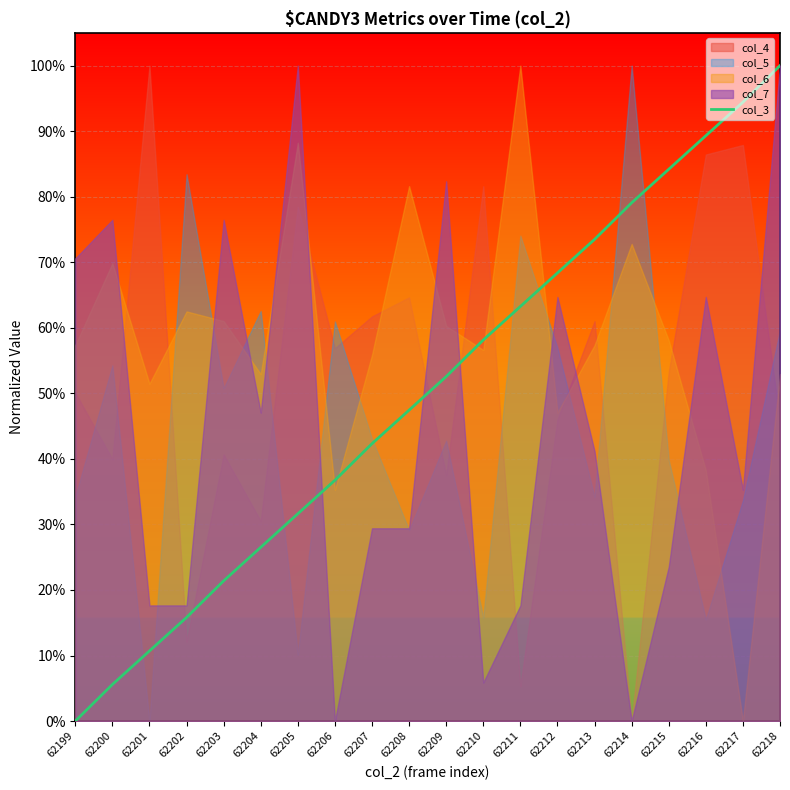

Count the number of values greater than 52.

10